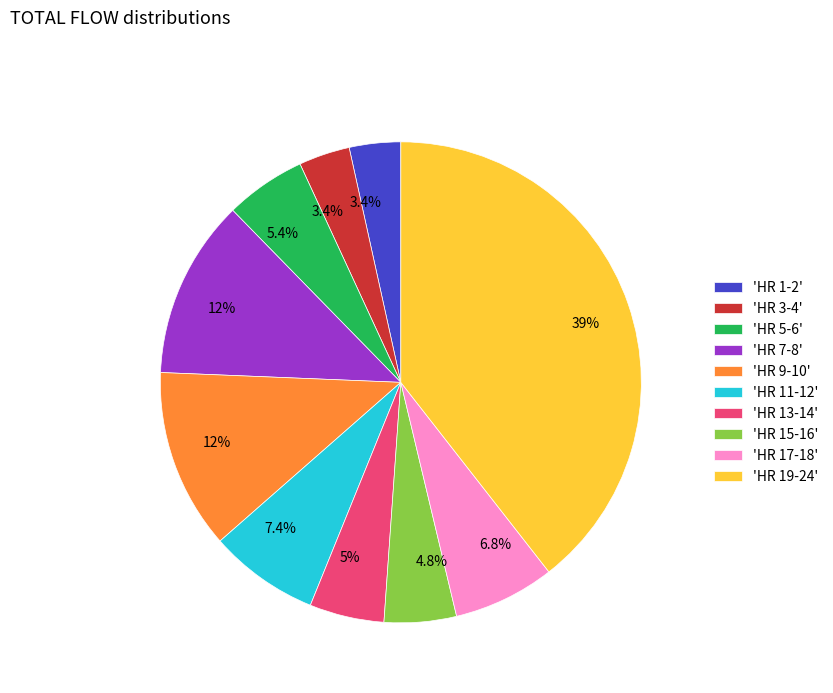

How many segments does this pie chart have?

10